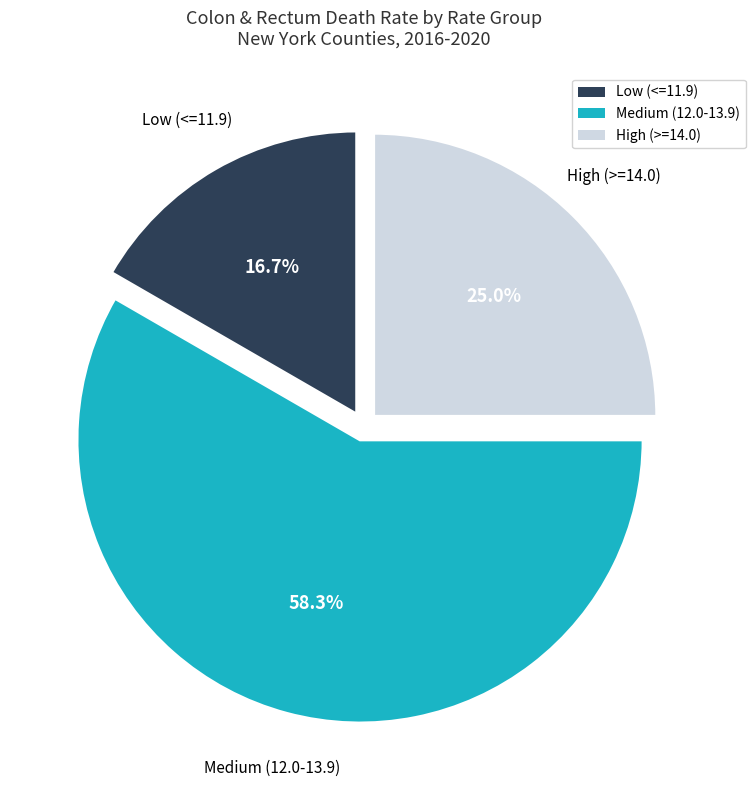

Is there a majority slice in this chart?

Yes